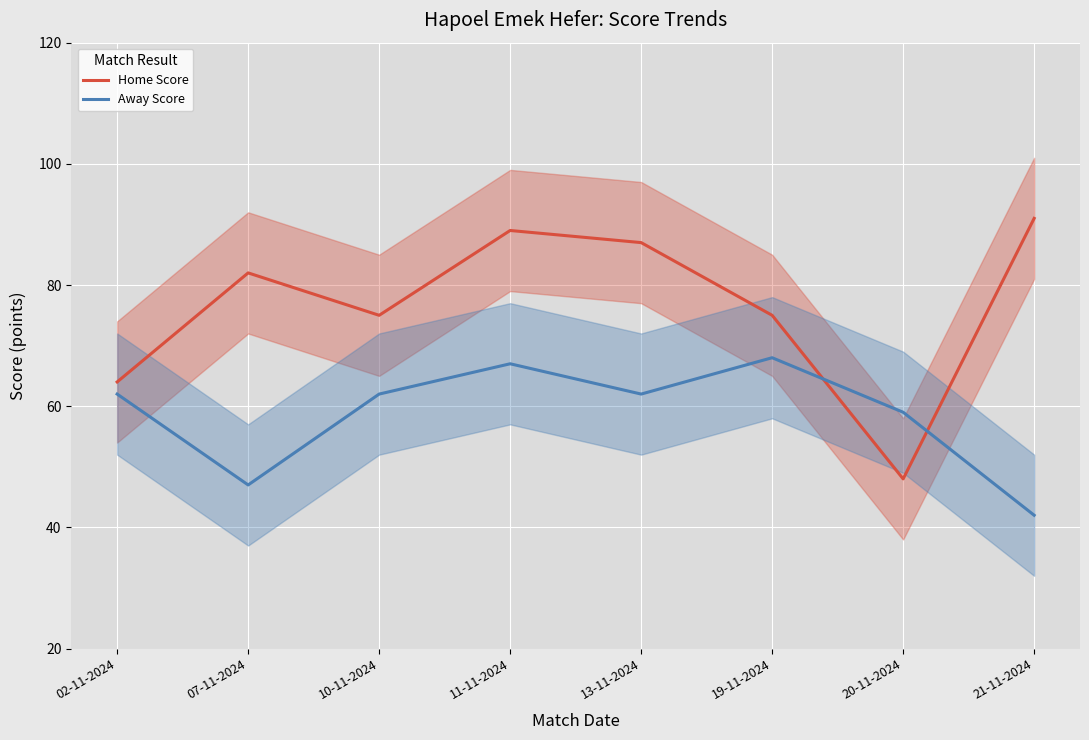

Which series has the largest total across all categories?

Home Score